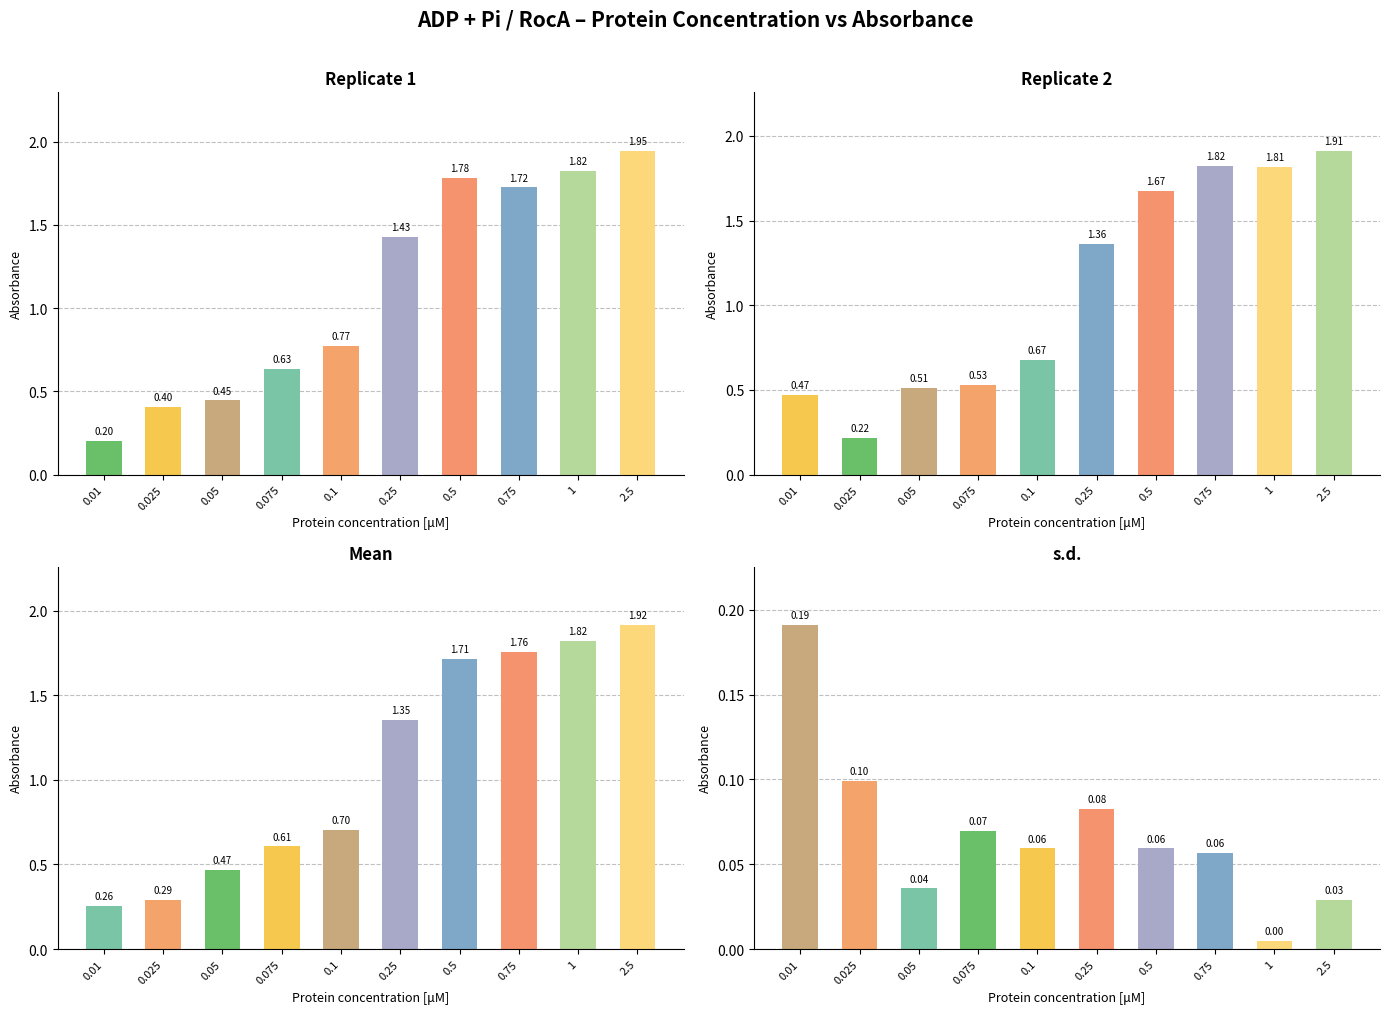

Reading left to right, extract all data points from this chart.

Replicate 1: 0.2	0.4	0.4	0.6	0.8	1.4	1.8	1.7	1.8	1.9
Replicate 2: 0.5	0.2	0.5	0.5	0.7	1.4	1.7	1.8	1.8	1.9
Mean: 0.3	0.3	0.5	0.6	0.7	1.4	1.7	1.8	1.8	1.9
s.d.: 0.2	0.1	0.0	0.1	0.1	0.1	0.1	0.1	0.0	0.0